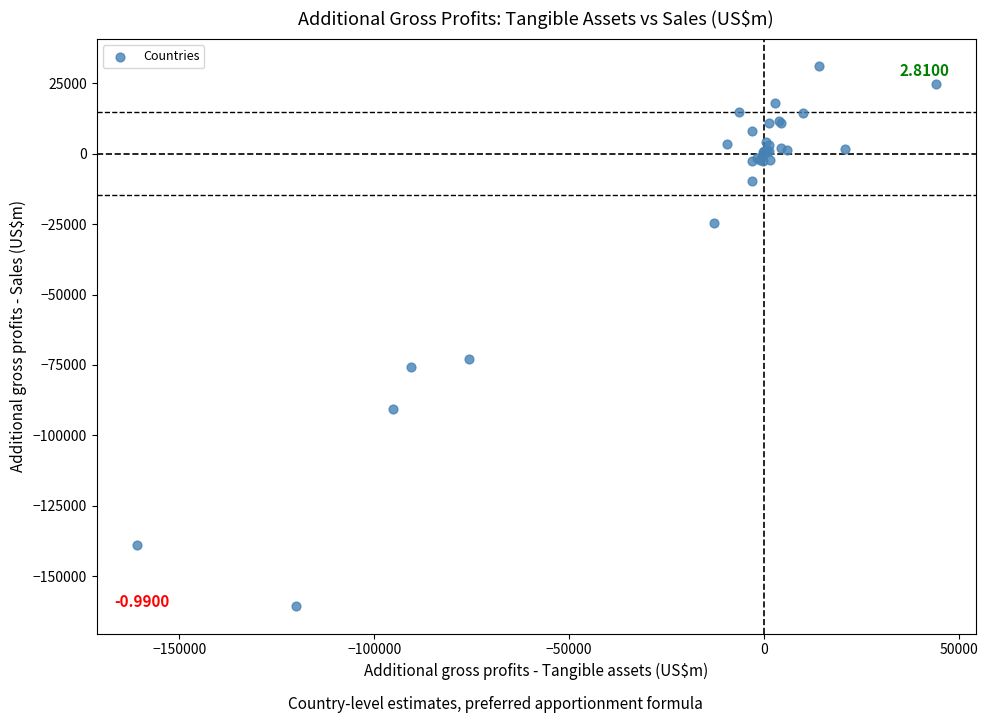

What Y value in the scatter plot is closest to -64802?

-72953